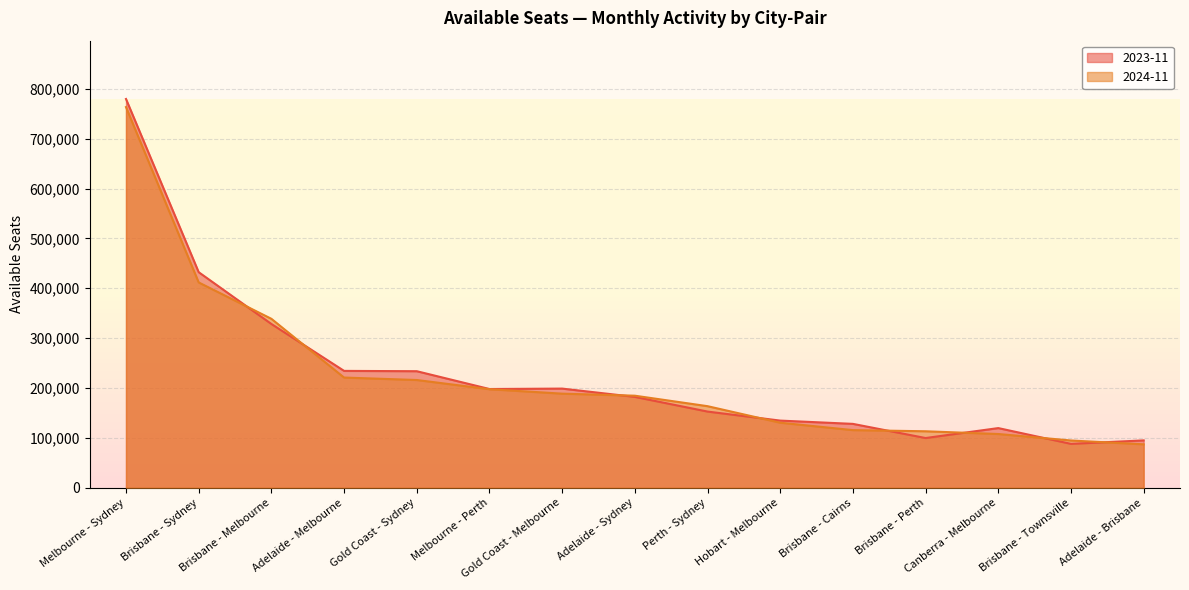

What are all the series names shown in the legend?

2023-11, 2024-11